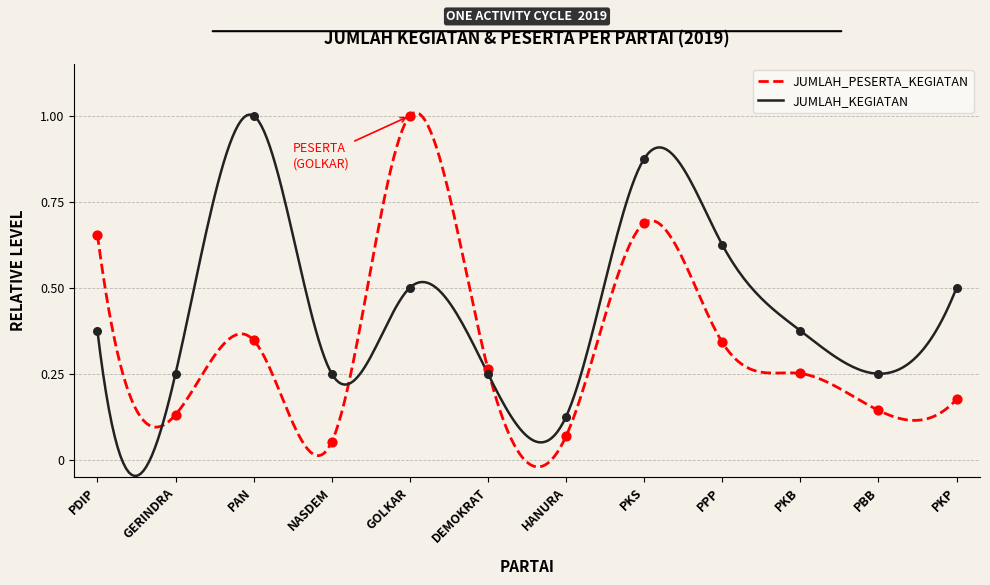

Is the value of JUMLAH_KEGIATAN at PDIP greater than the value of JUMLAH_PESERTA_KEGIATAN at HANURA?

Yes